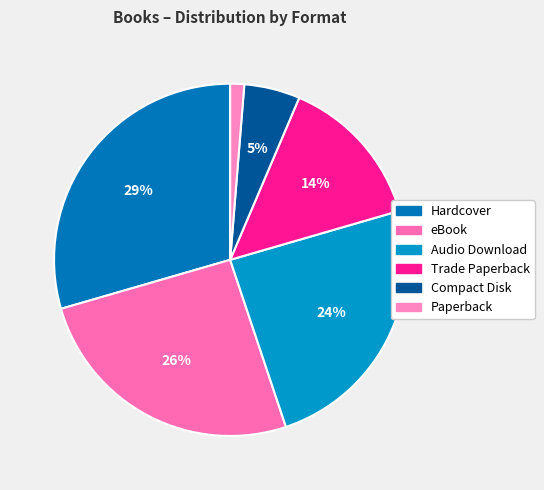

Count the number of slices in the pie.

6